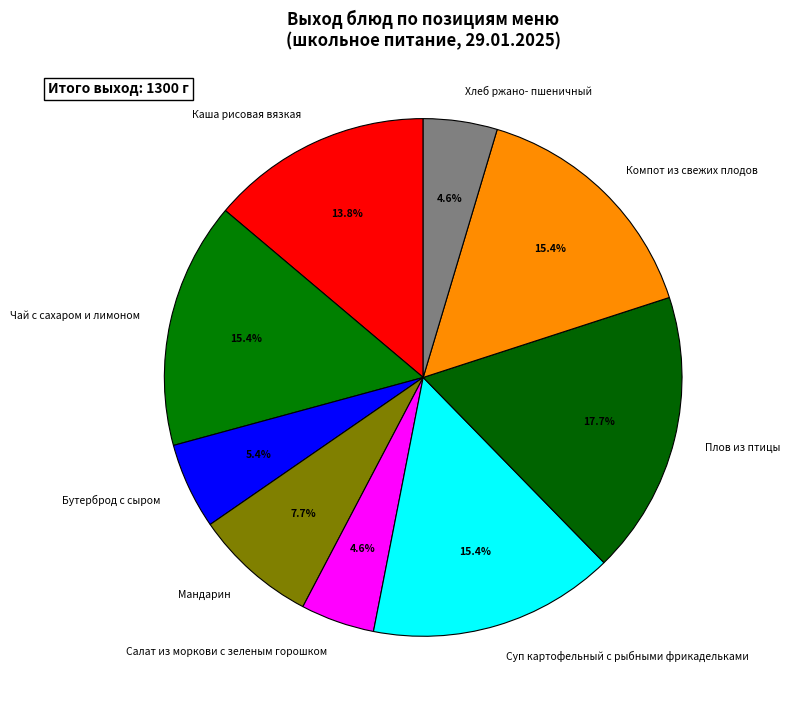

Which slice is the largest?

Плов из птицы